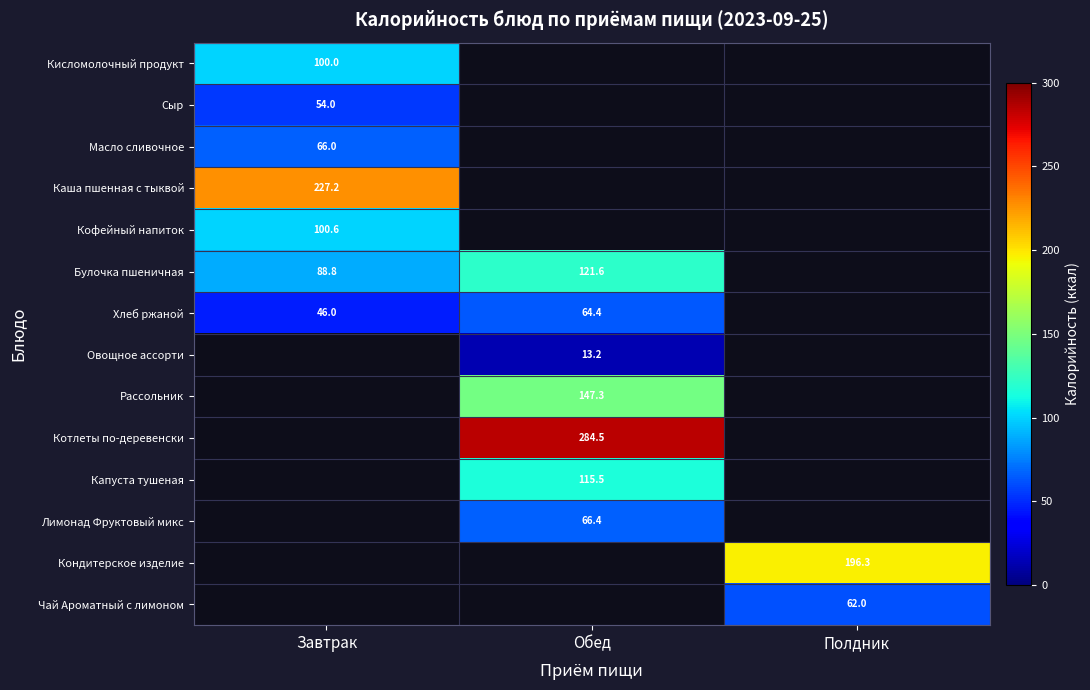

What is the greatest value displayed?

284.5